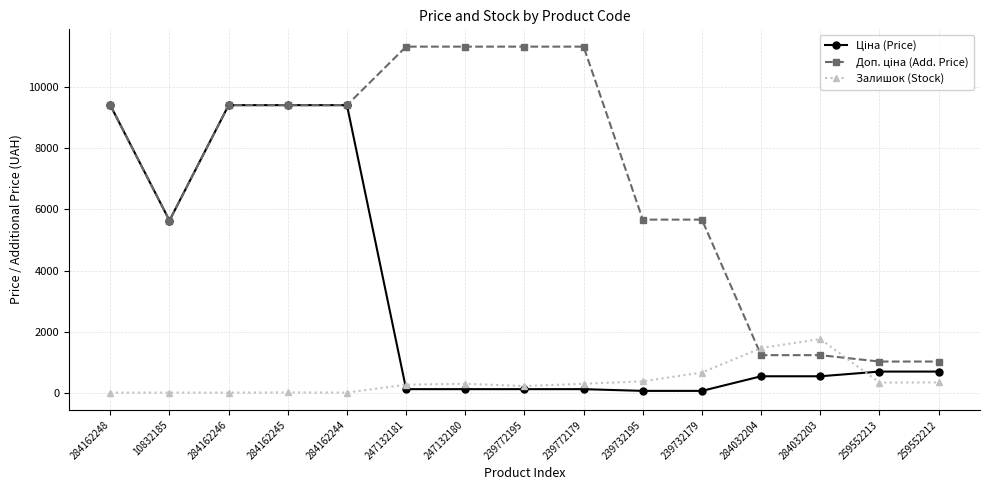

Is it true that Залишок (Stock) equals 333.0 at 259552212?

True